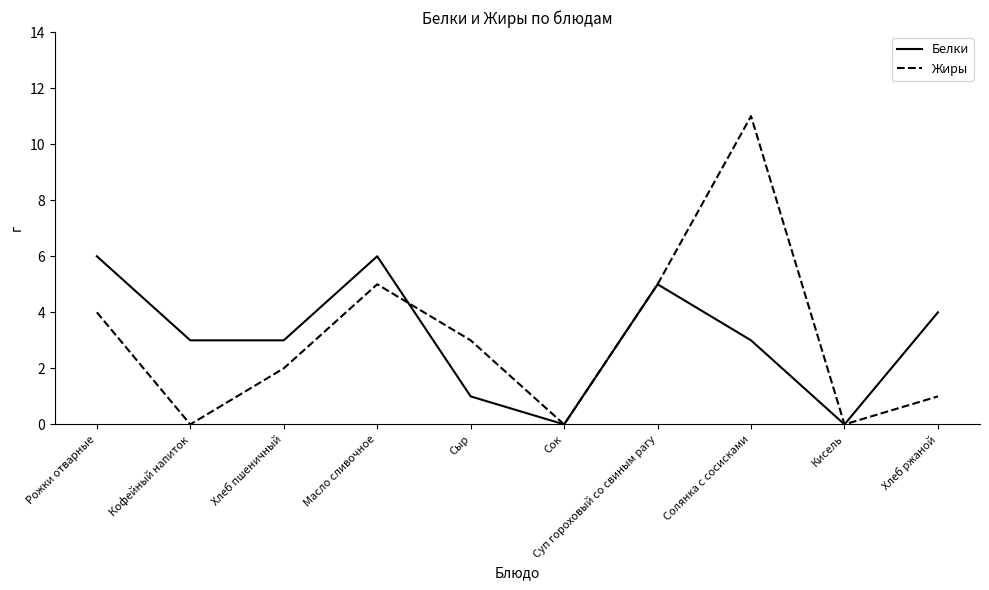

Does the chart display data point markers on the line(s)?

No